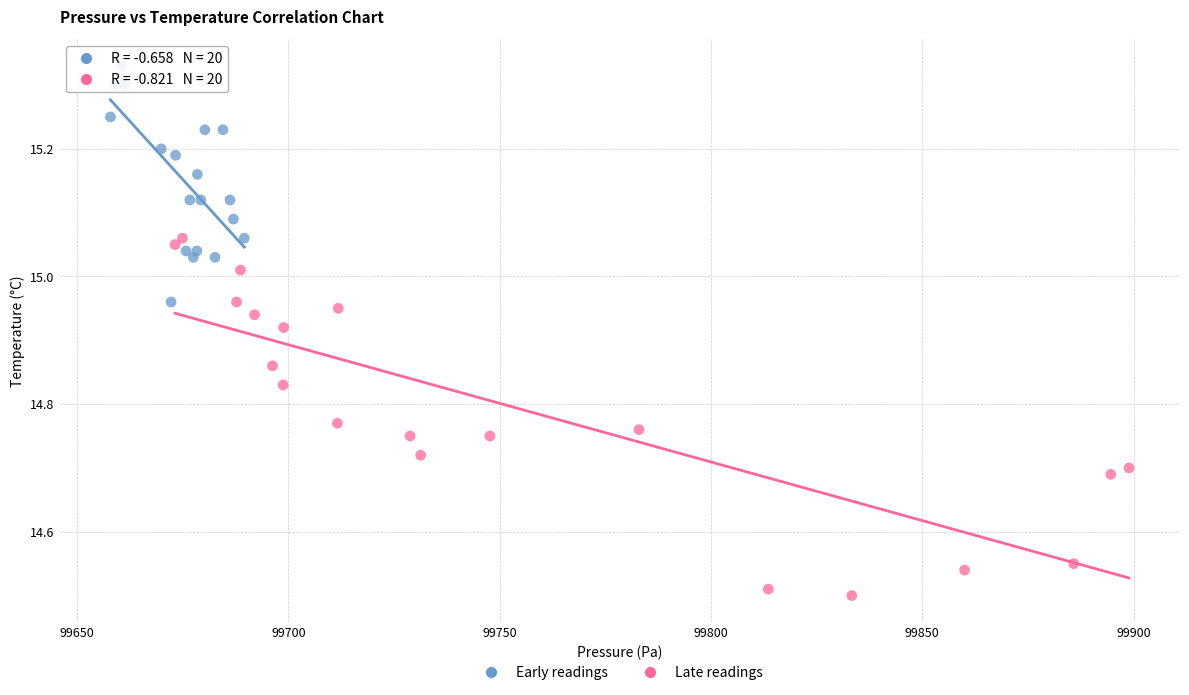

What are all the series names shown in the legend?

Early readings, Late readings